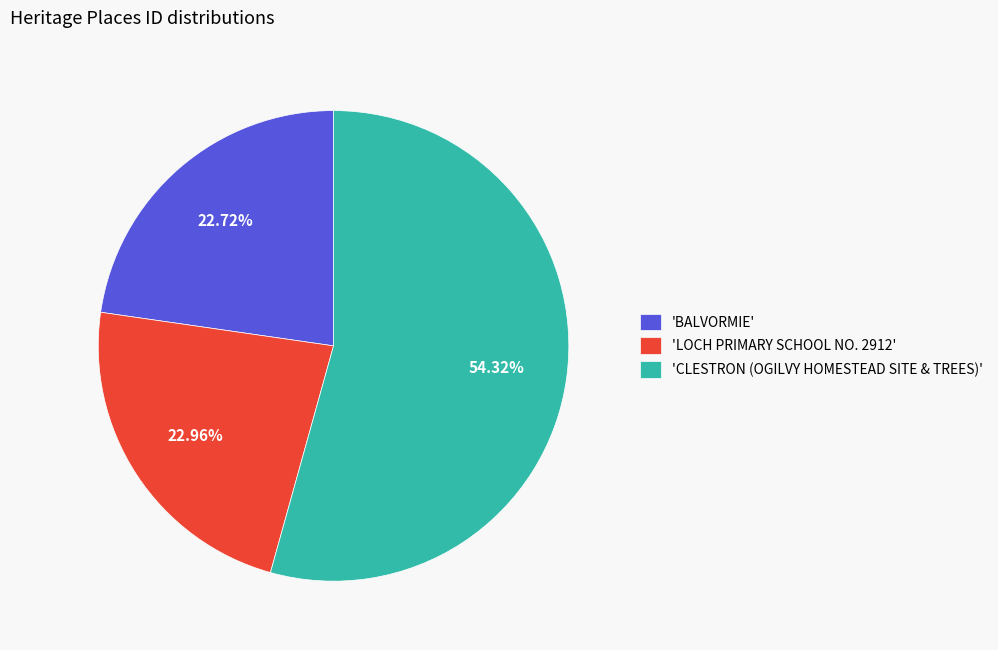

What is the ratio of the value at 'BALVORMIE' to the value at 'LOCH PRIMARY SCHOOL NO. 2912'?

1.0